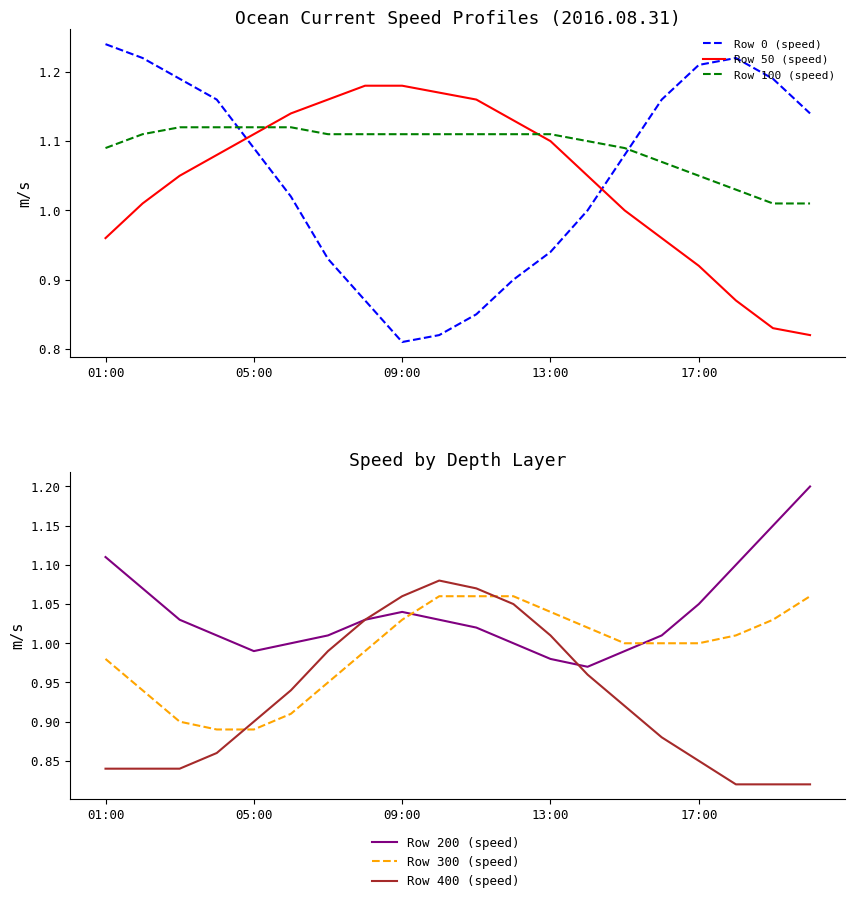

Which series has the largest total across all categories?

Row 100 (speed)